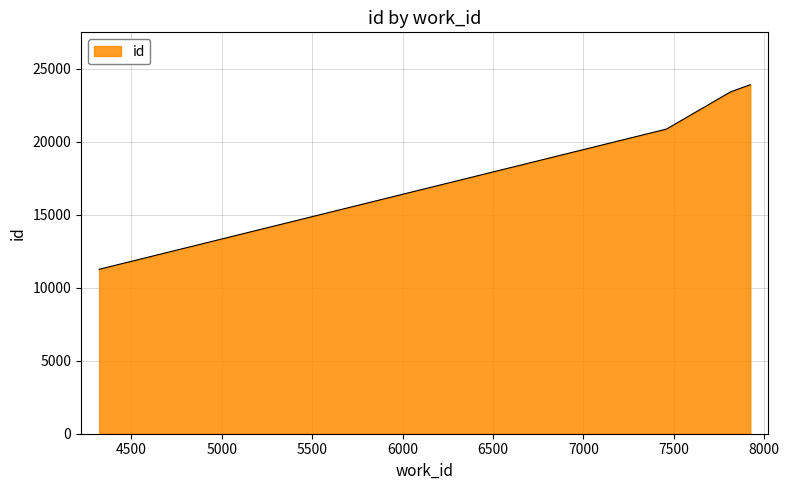

What is the average value?

19872